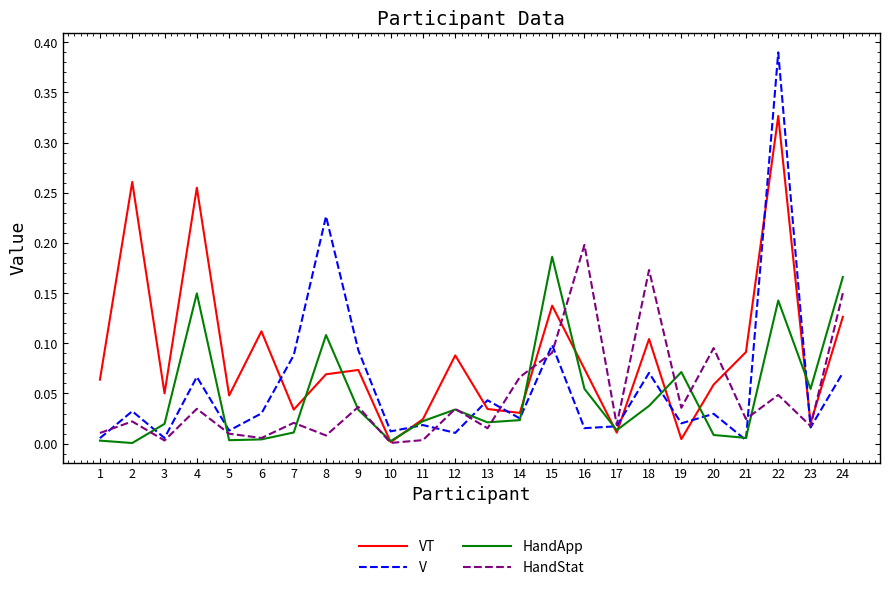

True or false: VT and HandApp intersect in this chart.

True